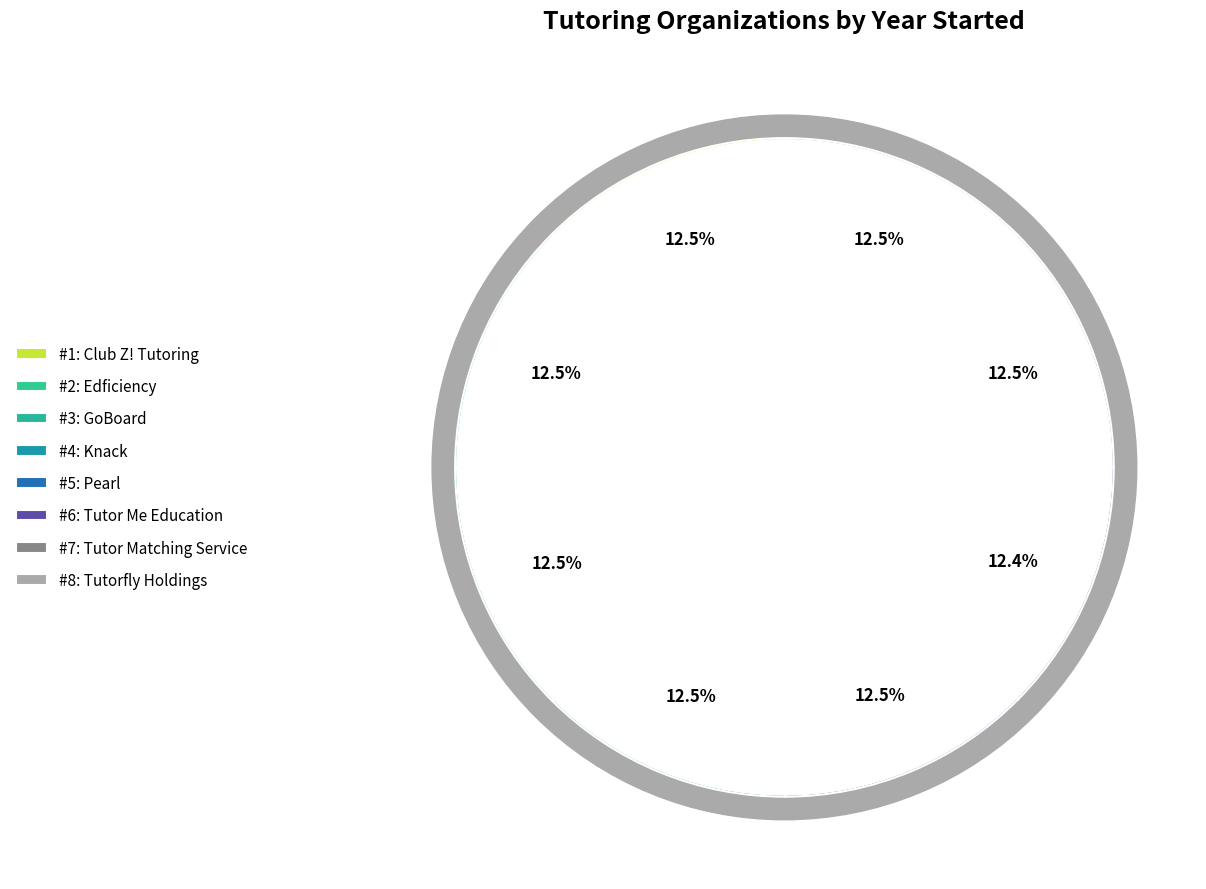

The Pearl slice represents 22% of the pie. True or false?

False